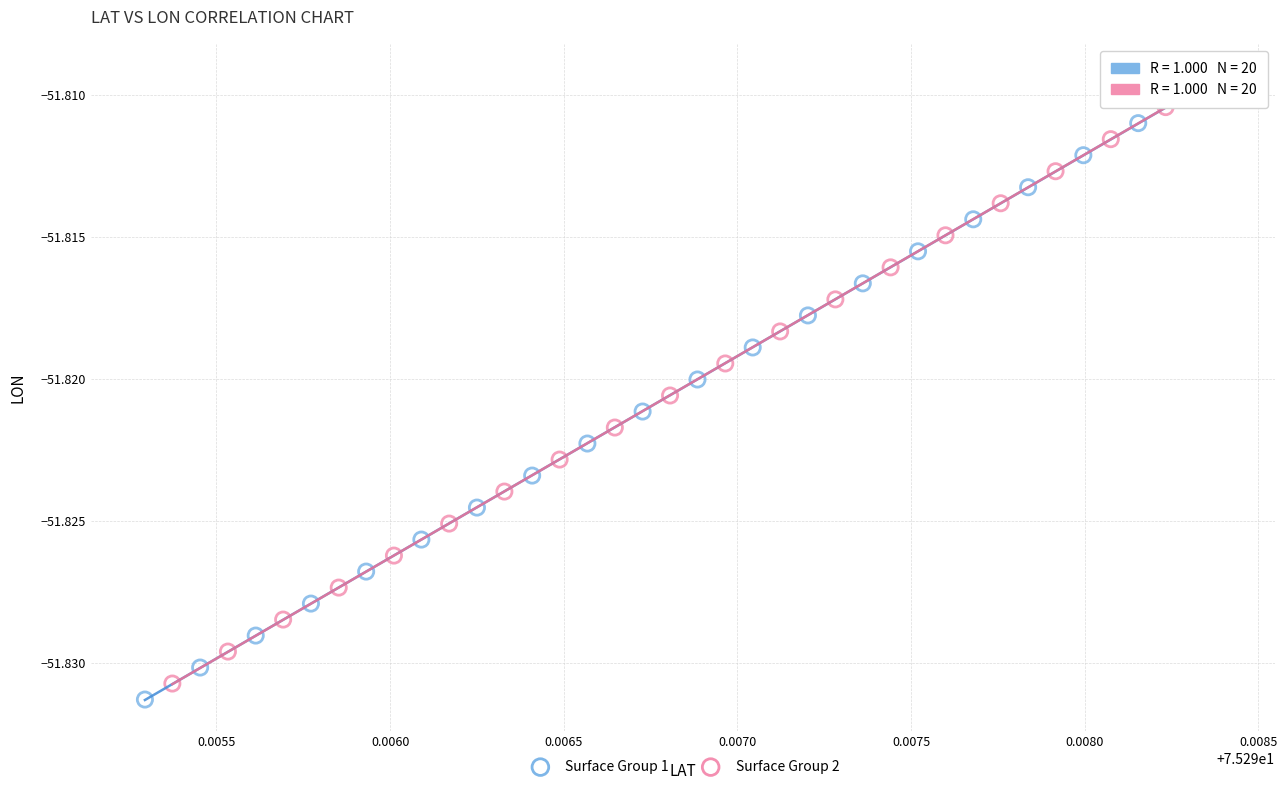

Which series has the widest spread of Y values?

Surface Group 2